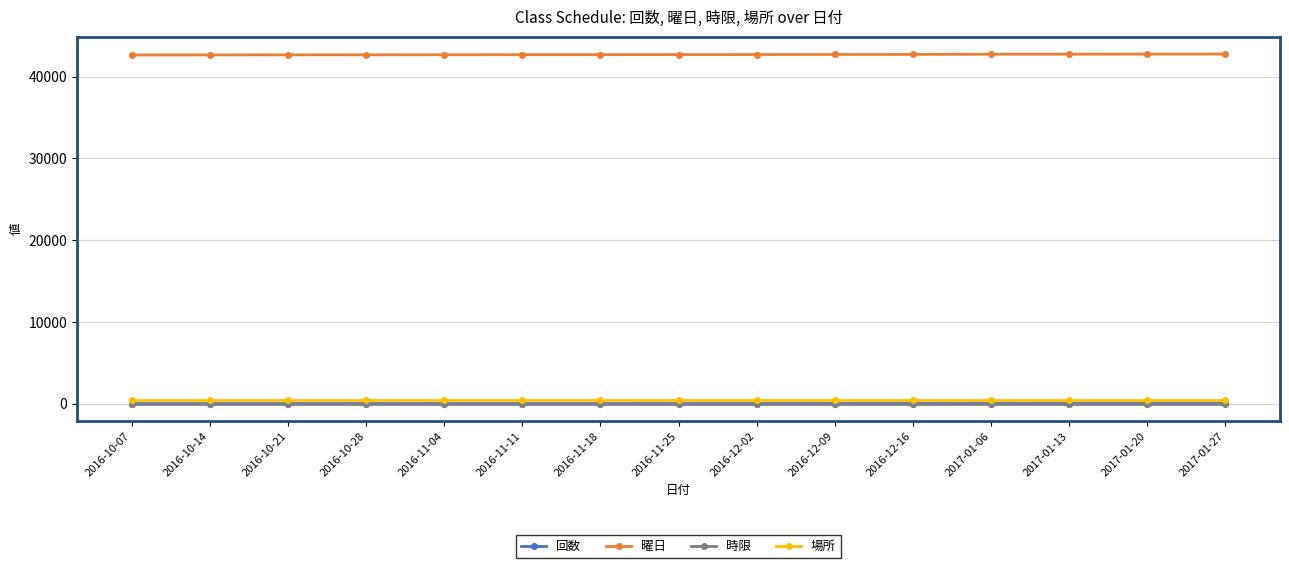

What is the label of the 3rd point from the left?

2016-10-21